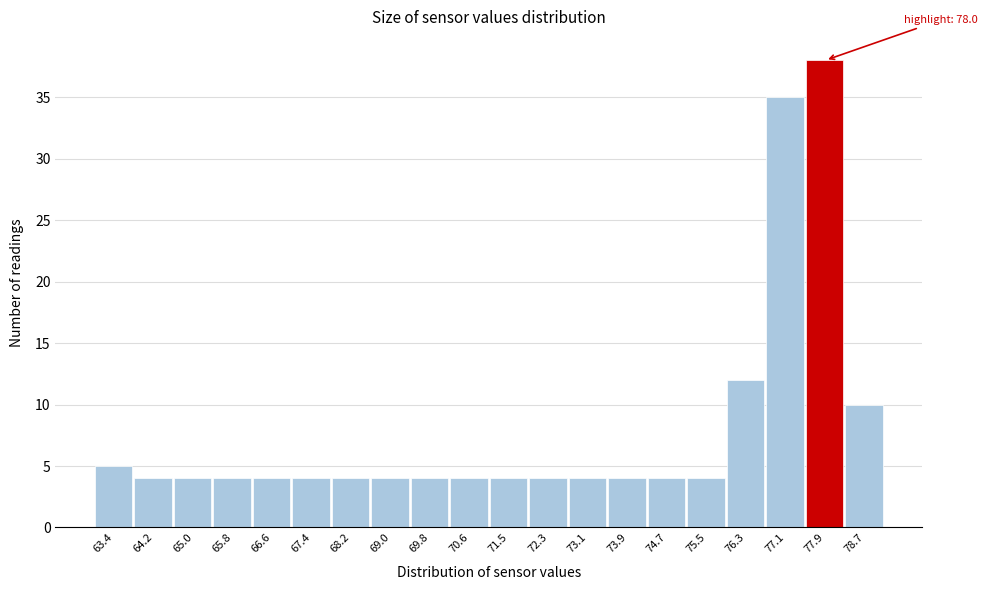

Reading left to right, transcribe all the data shown in this chart.

5	4	4	4	4	4	4	4	4	4	4	4	4	4	4	4	12	35	38	10